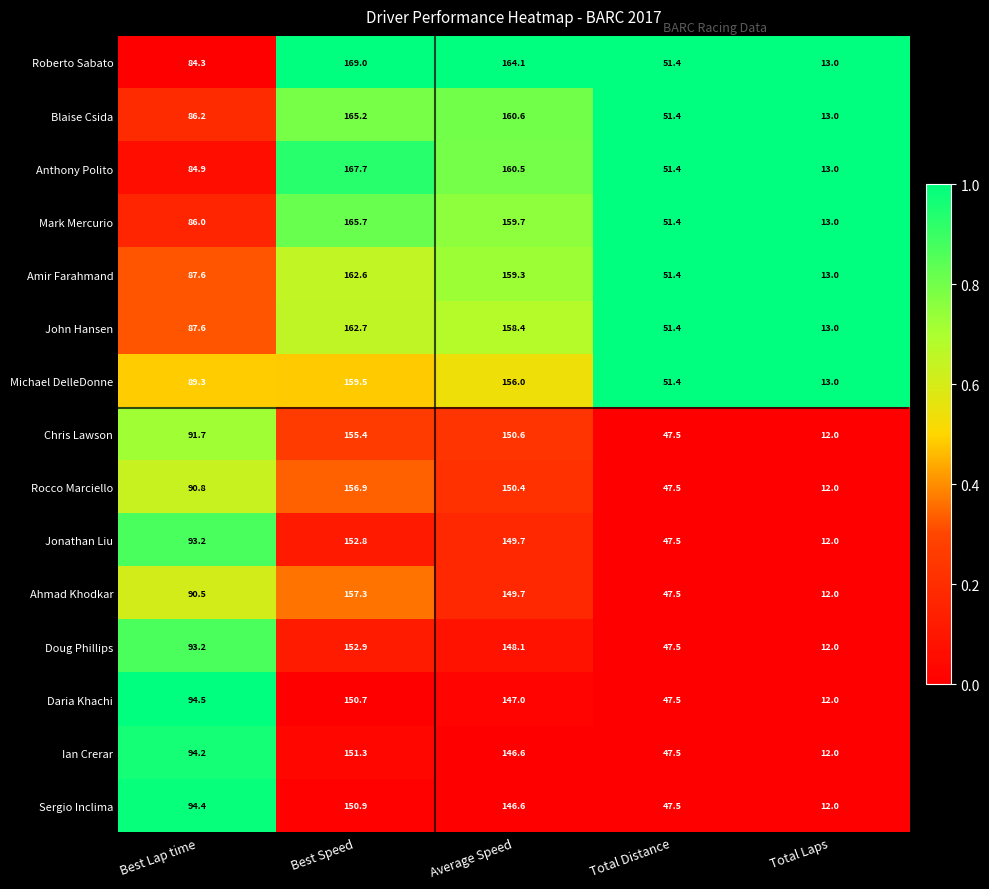

What is the total value across all series at Best Speed?

2380.6